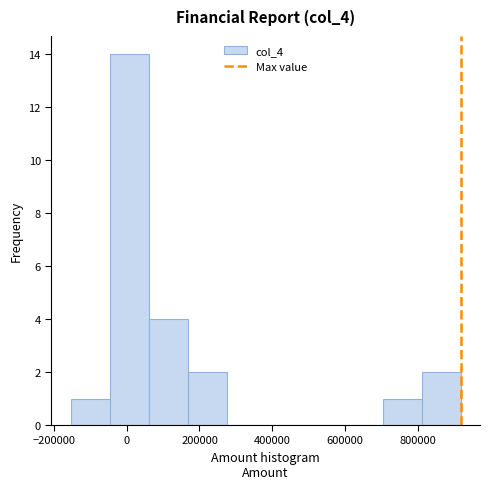

How tall is the bar that spans 160000 to 280000 on the x-axis? Neither the bar edges nor the heights are printed on the chart, so give them approximately, as read against the axes.

2